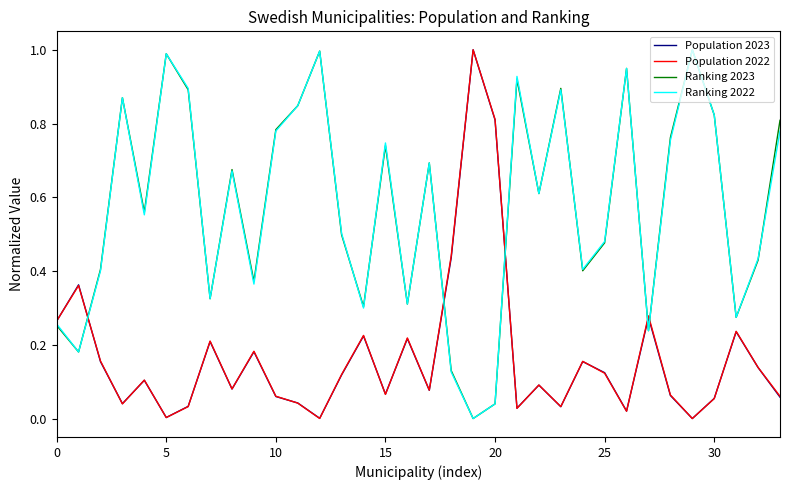

After their last crossing, which series has the higher values: Ranking 2023 or Population 2023?

Ranking 2023